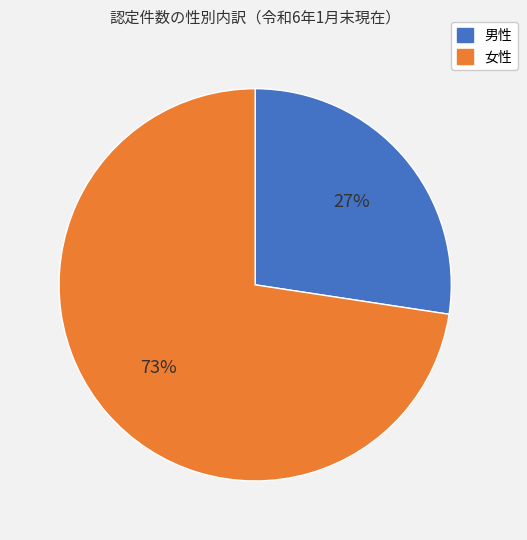

Is 男性 the majority of the pie?

No